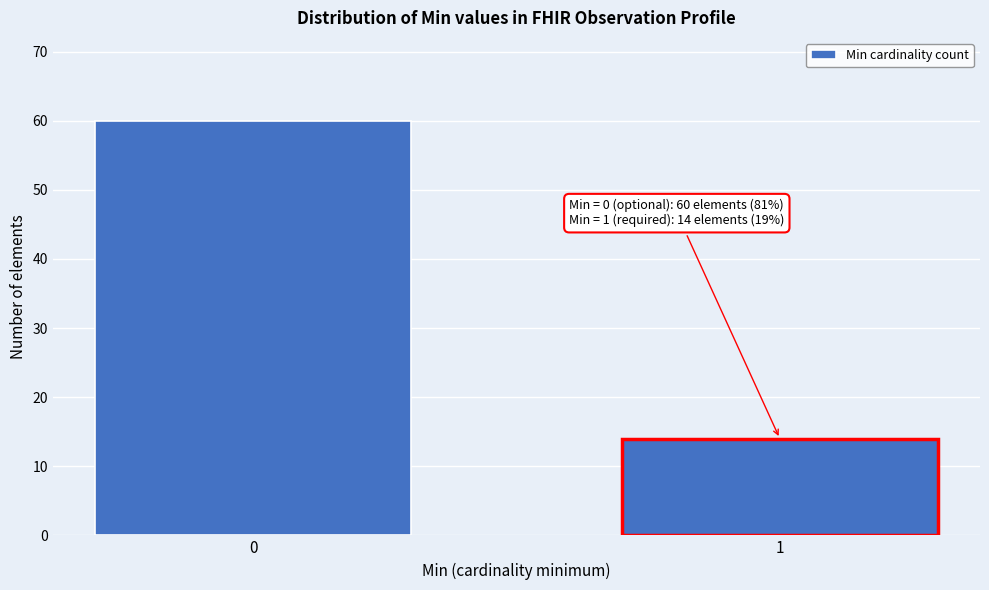

Reading left to right, extract all data points from this chart.

60	14